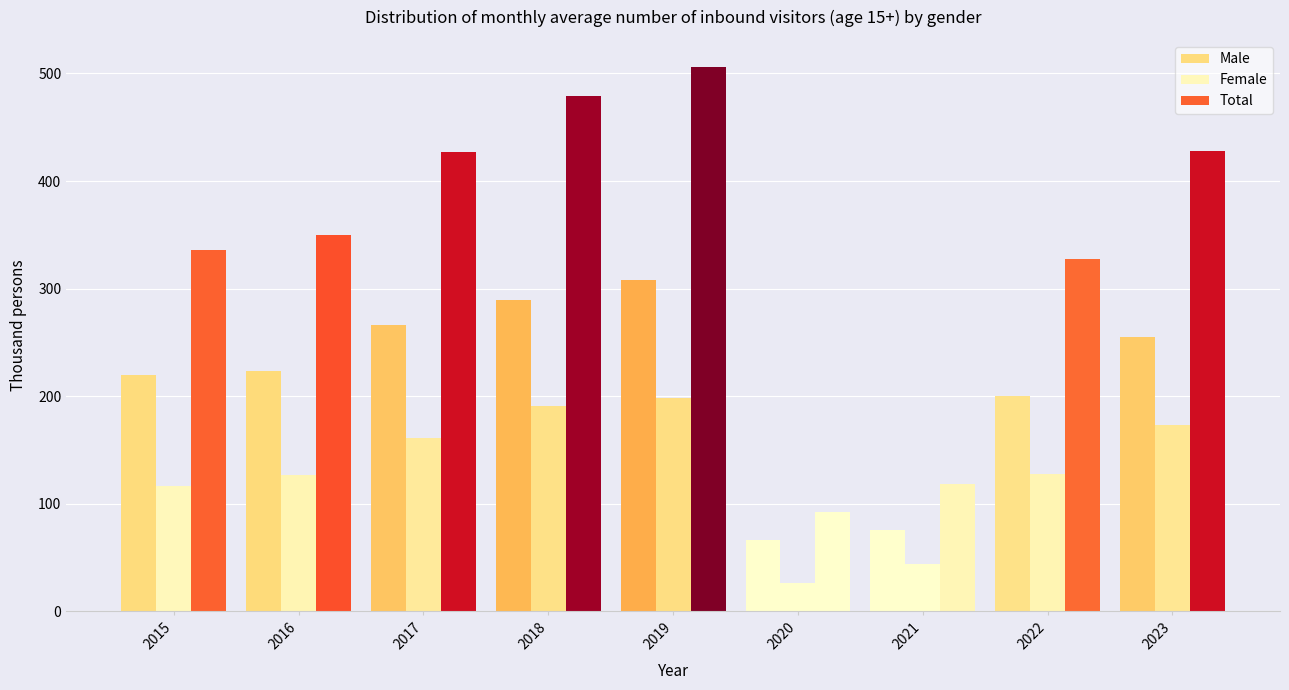

How many distinct data groups are displayed?

3